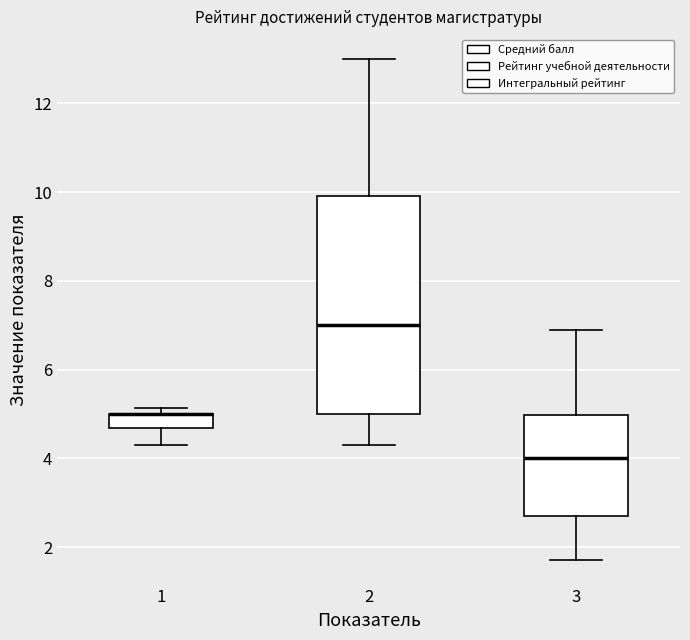

Comparing the boxes themselves (not the whiskers), which one is the tallest?

2